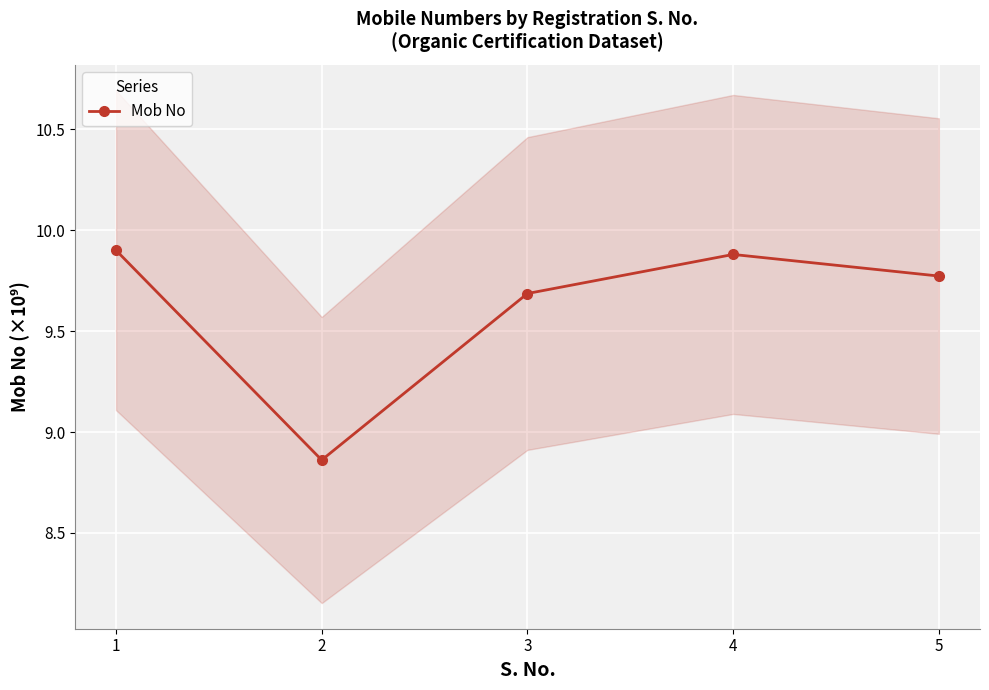

Reading left to right, list all the values displayed in this chart.

9.9	8.9	9.7	9.9	9.8